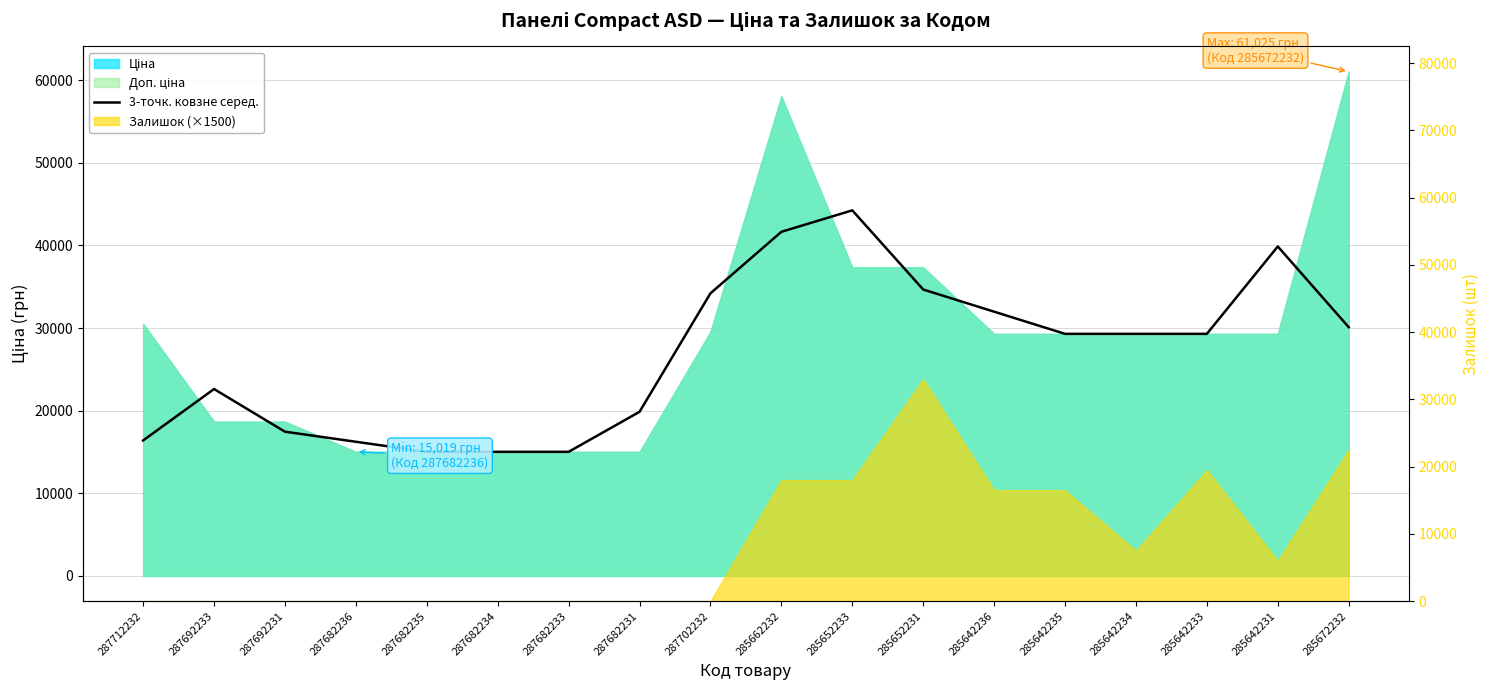

Where is the first local maximum?

287692233